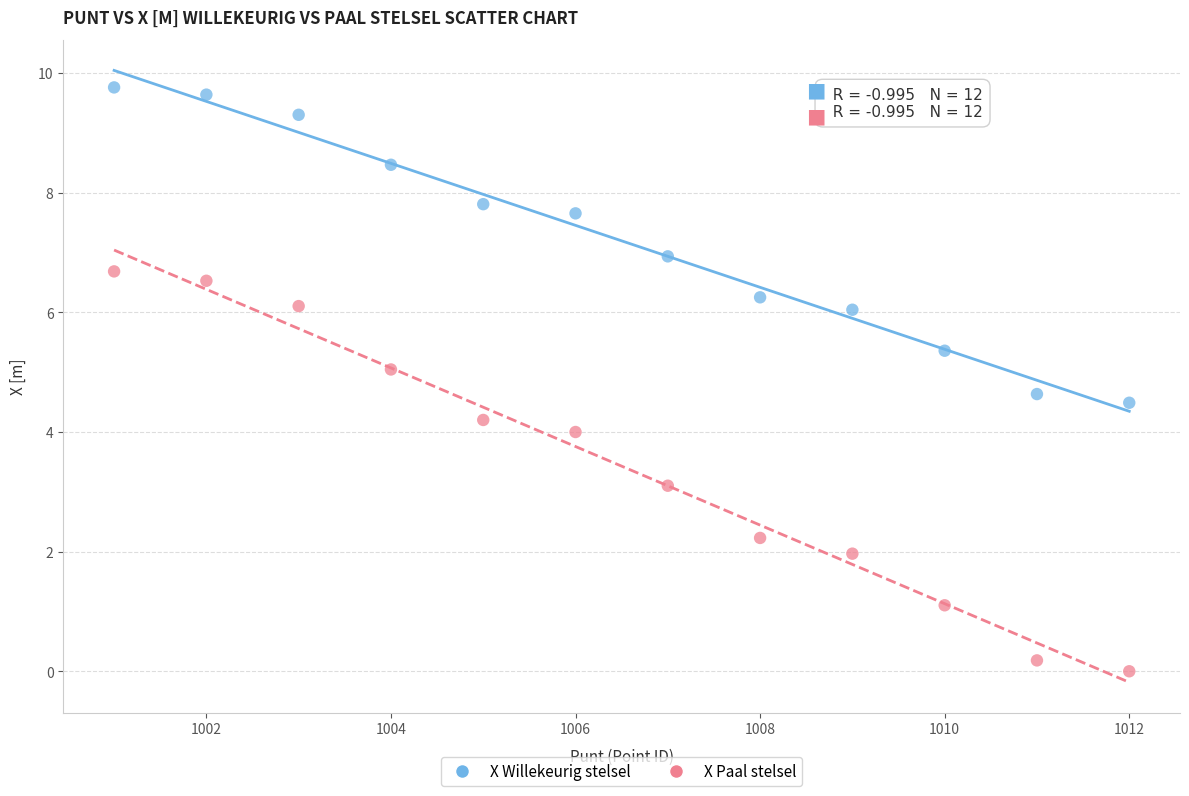

What are all the series names shown in the legend?

X Willekeurig stelsel, X Paal stelsel